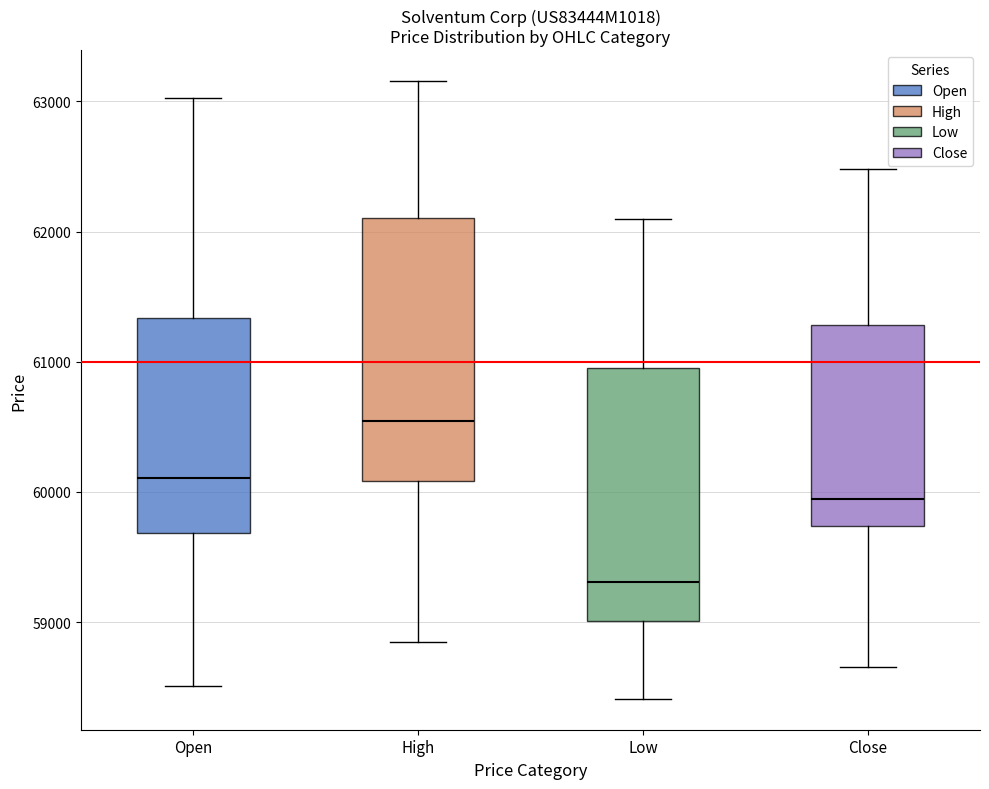

Where is the lower edge of the box for Close on the y-axis? The values are not printed on the chart, so give them approximately, as read against the axis.

59700